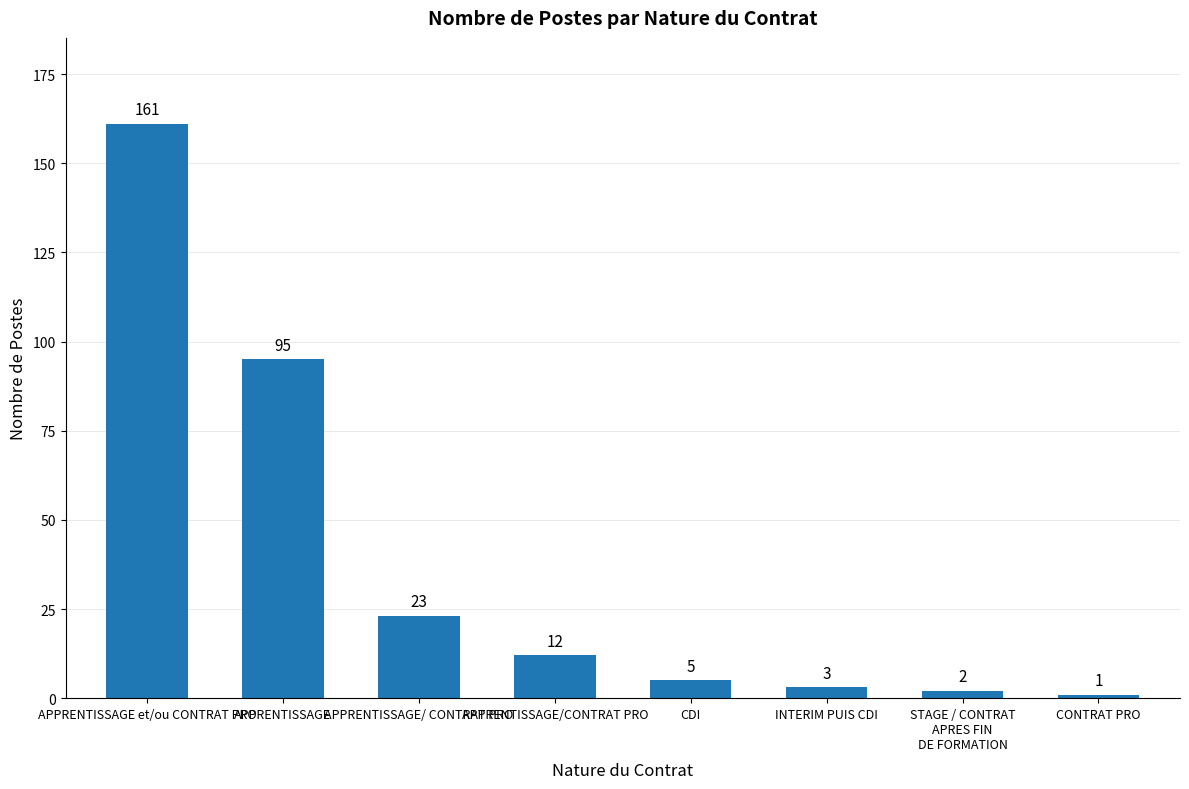

At which label does the data first exceed 12?

APPRENTISSAGE et/ou CONTRAT PRO